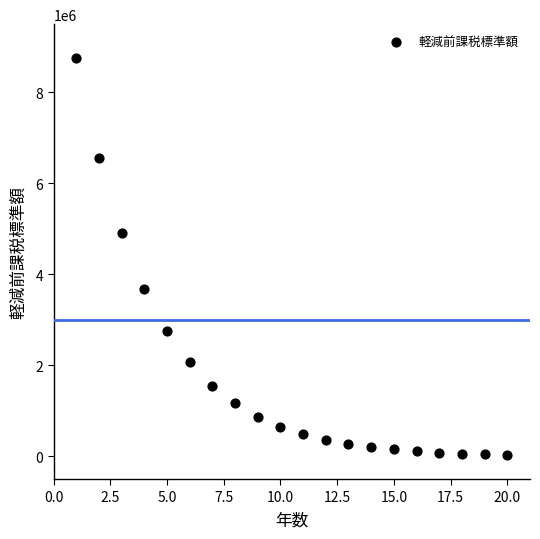

What is the range of Y values (max minus min)?

8713004